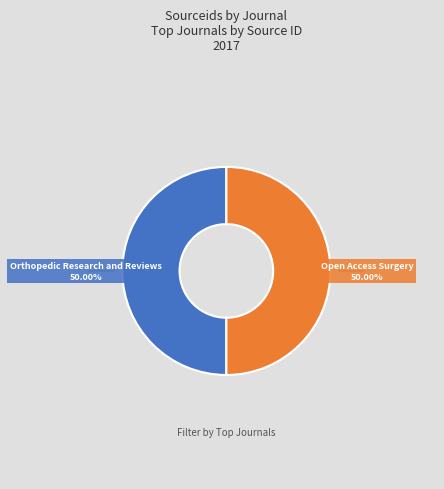

Count the number of slices in the pie.

2